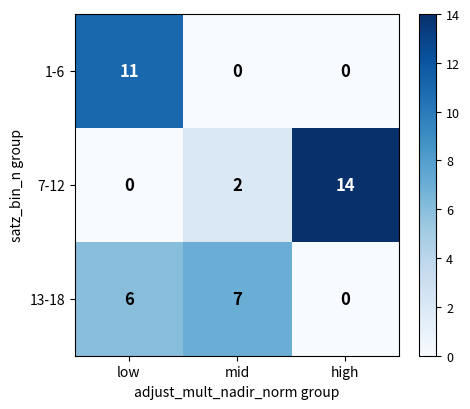

Count the number of categories in the chart.

3